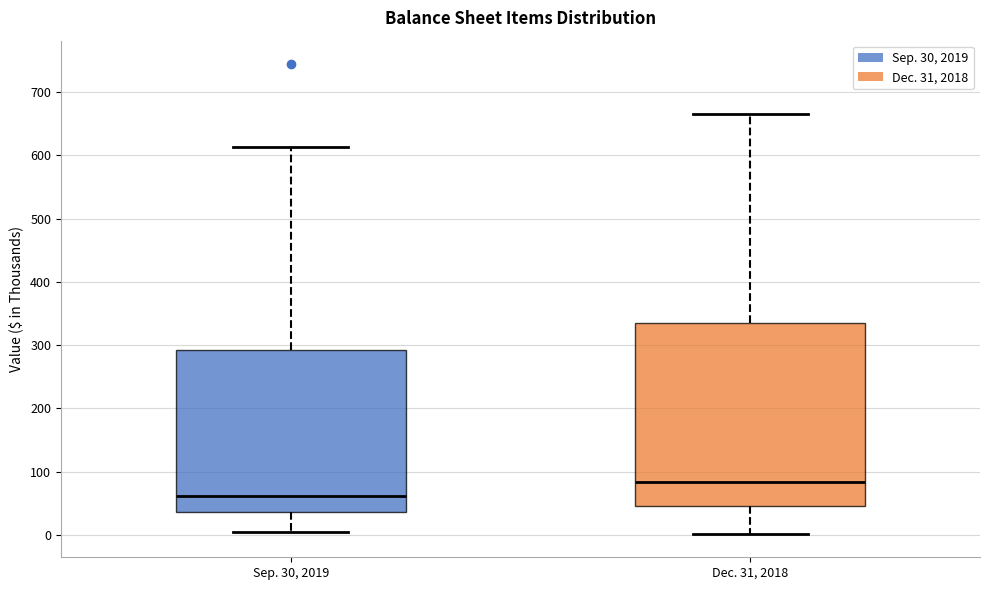

Reading left to right, transcribe this box plot: for each box, give where its median line is, the range the box spans, and where its two whiskers end, as read against the y-axis. The values are not printed on the chart, so give them approximately, as read against the axis.

Sep. 30, 2019: median 60, box 40 to 290, whiskers 10 to 610
Dec. 31, 2018: median 80, box 50 to 340, whiskers 0 to 670